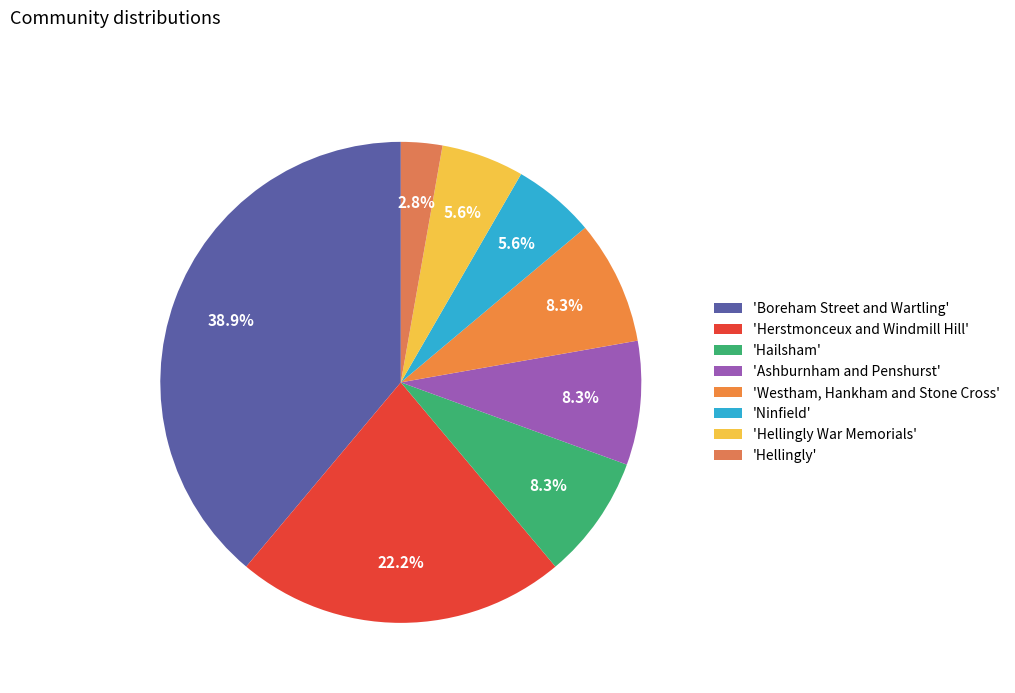

Which slice is the smallest?

'Hellingly'